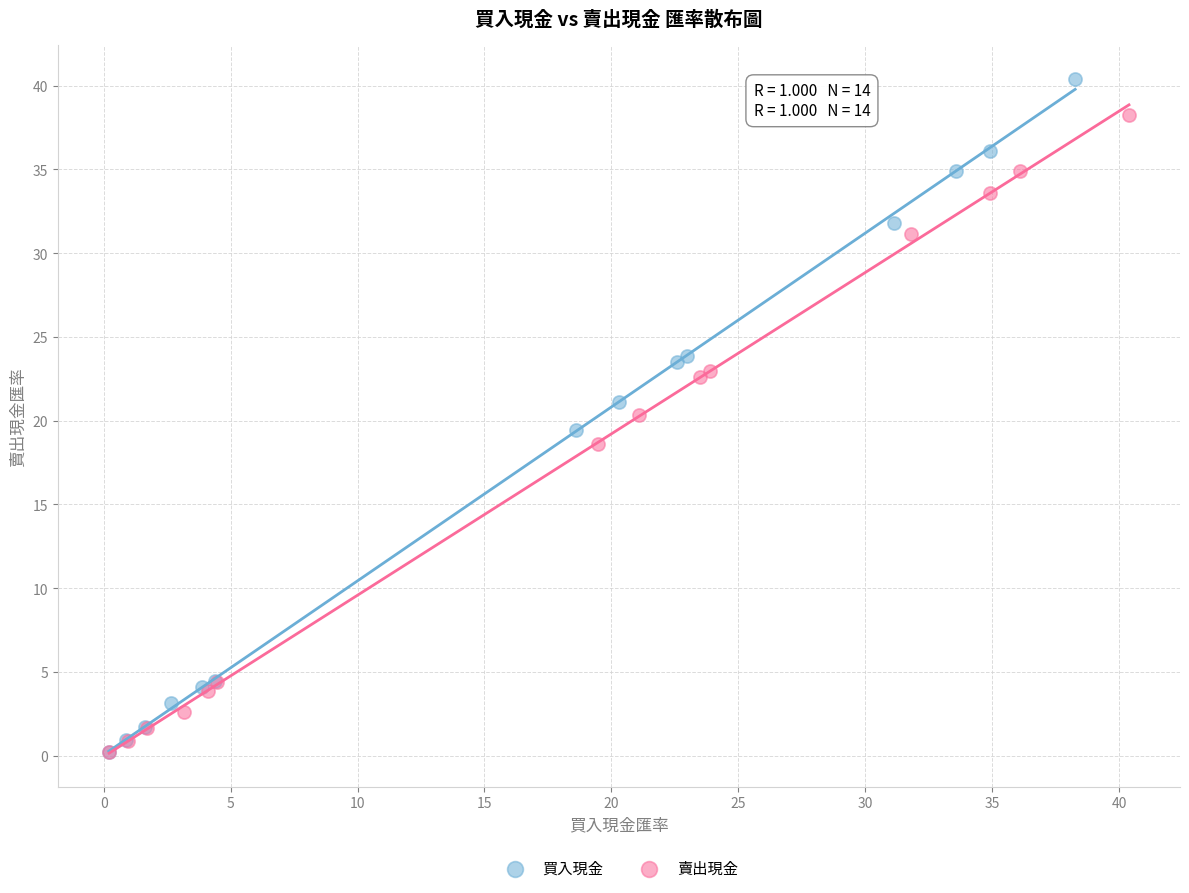

Which series has the widest spread of Y values?

買入現金